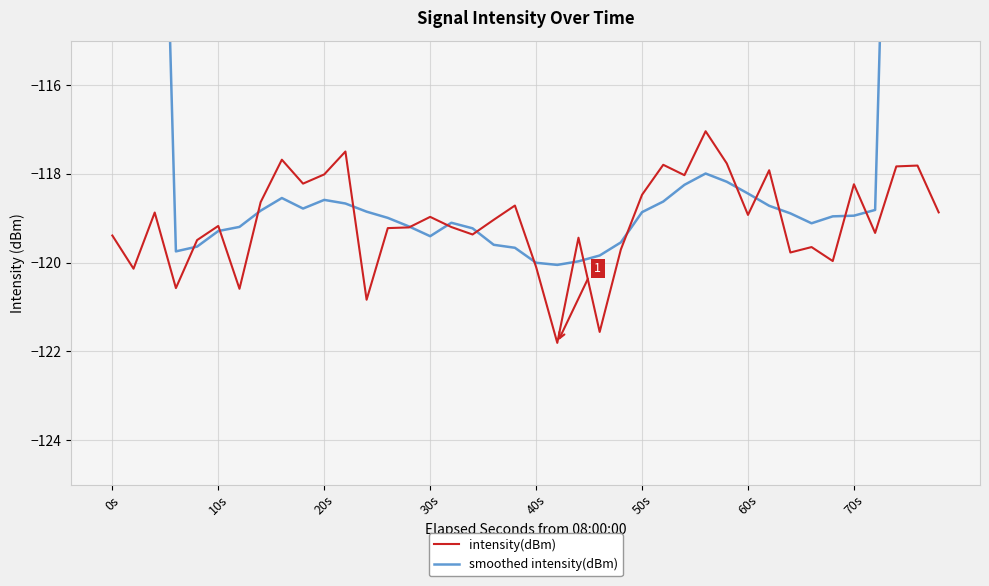

What are all the series names shown in the legend?

intensity(dBm), smoothed intensity(dBm)